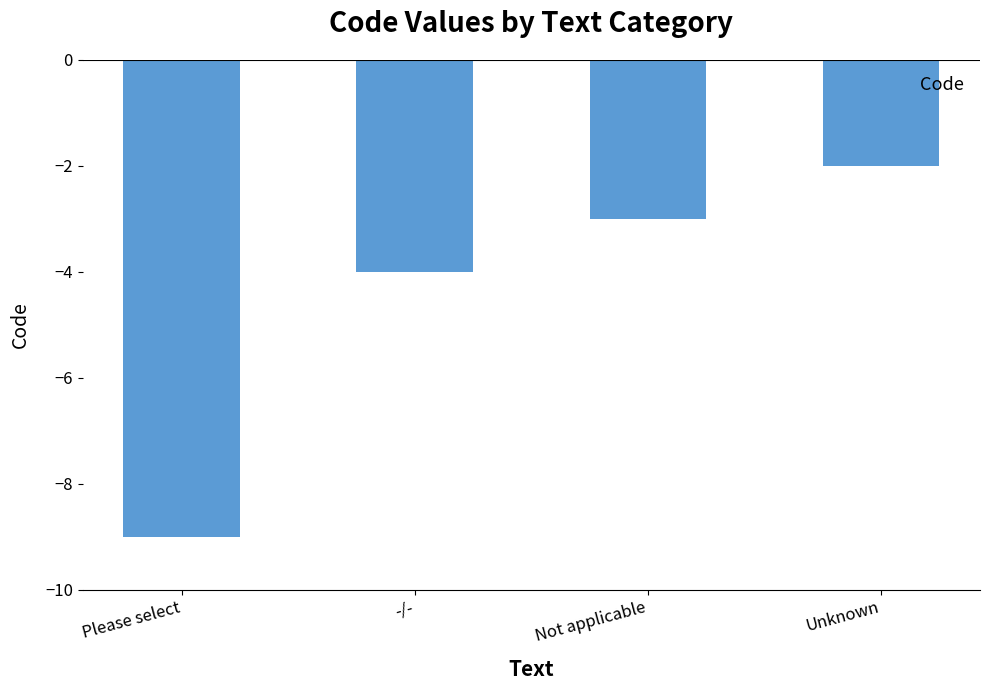

The value at Unknown is -1. True or false?

False